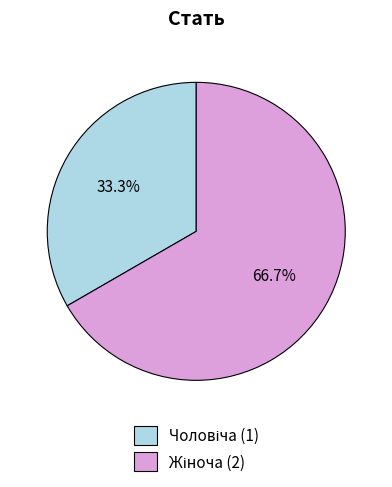

Does any single category account for the majority?

Yes